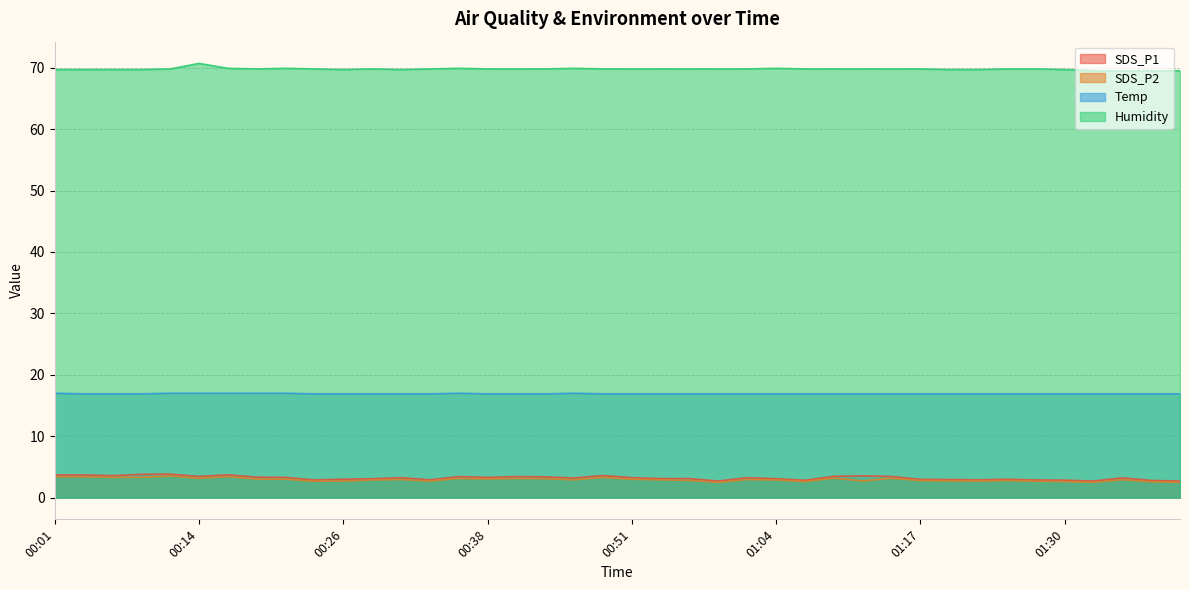

True or false: Humidity has a value of 69.8 at 01:25.

True